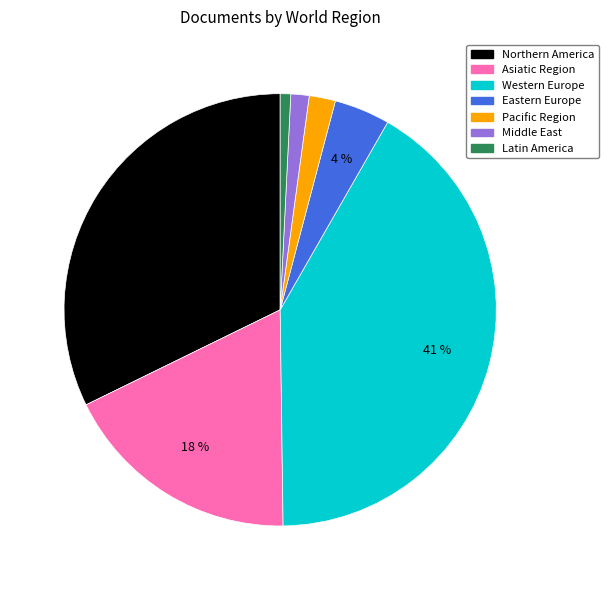

To the nearest percent, what portion does Eastern Europe represent?

4%